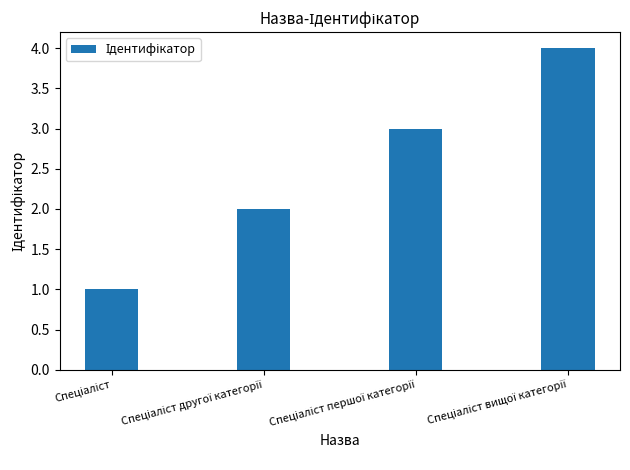

What is the sum of all values?

10